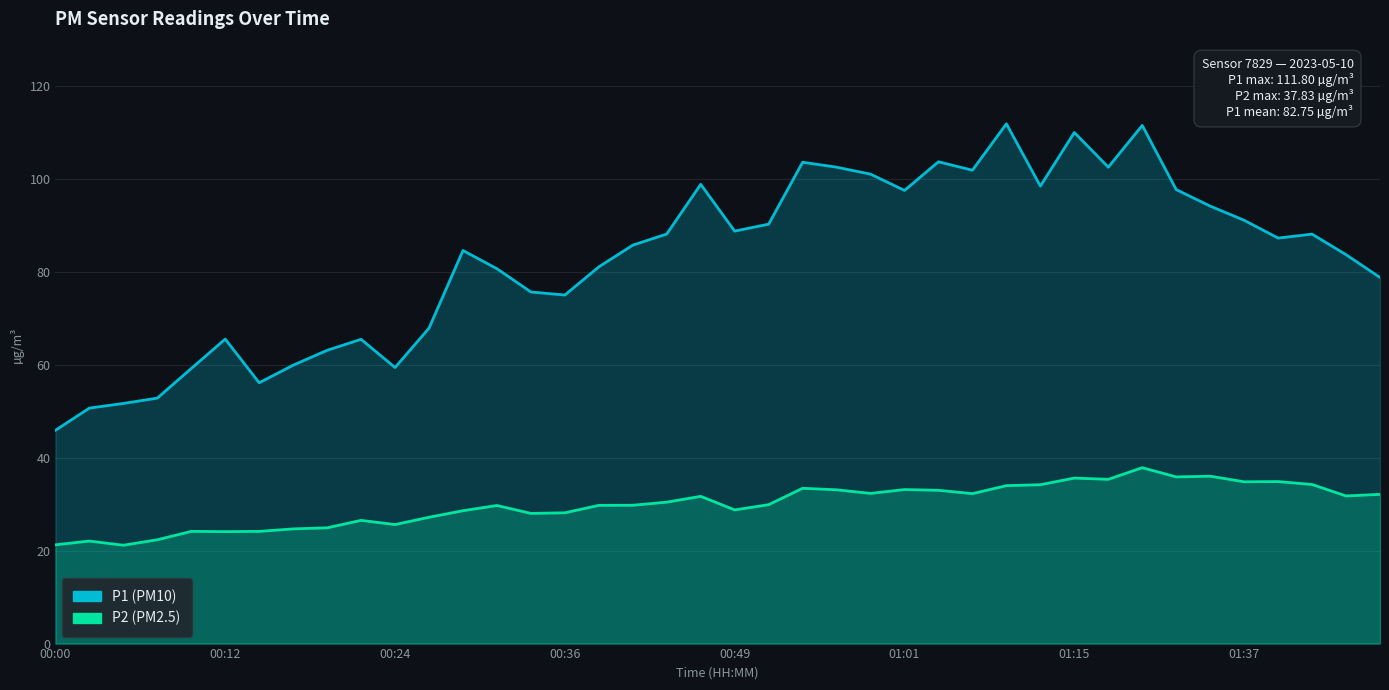

How many data points does each series have?

40